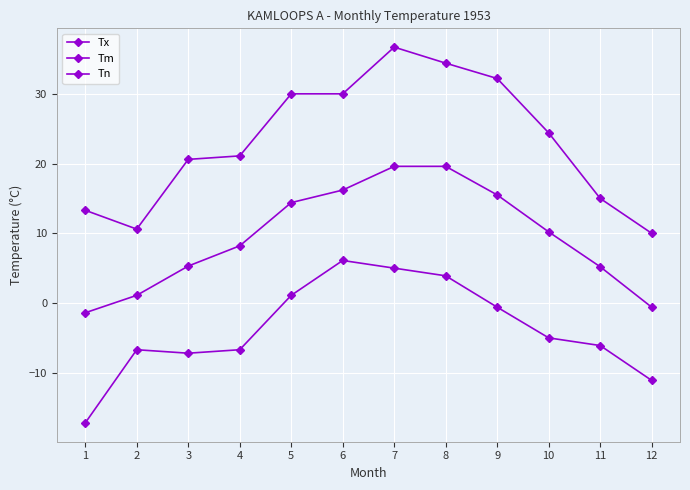

How many categories are shown in the chart?

12